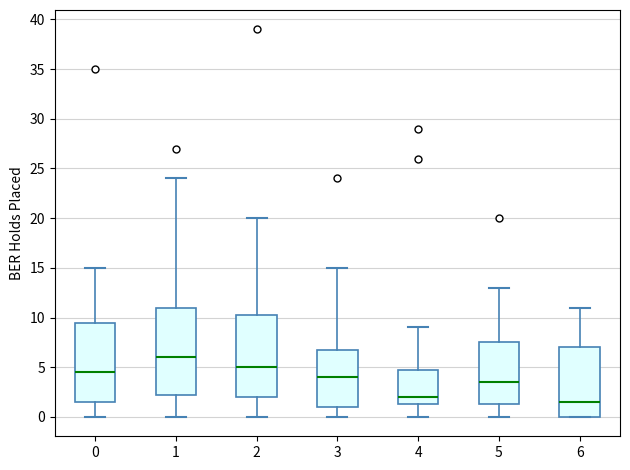

Reading left to right, transcribe this box plot: for each box, give where its median line is, the range the box spans, and where its two whiskers end, as read against the y-axis. The values are not printed on the chart, so give them approximately, as read against the axis.

0: median 4.5, box 1.5 to 9.5, whiskers 0.0 to 15.0
1: median 6.0, box 2.5 to 11.0, whiskers 0.0 to 24.0
2: median 5.0, box 2.0 to 10.5, whiskers 0.0 to 20.0
3: median 4.0, box 1.0 to 7.0, whiskers 0.0 to 15.0
4: median 2.0, box 1.5 to 5.0, whiskers 0.0 to 9.0
5: median 3.5, box 1.5 to 7.5, whiskers 0.0 to 13.0
6: median 1.5, box 0.0 to 7.0, whiskers 0.0 to 11.0